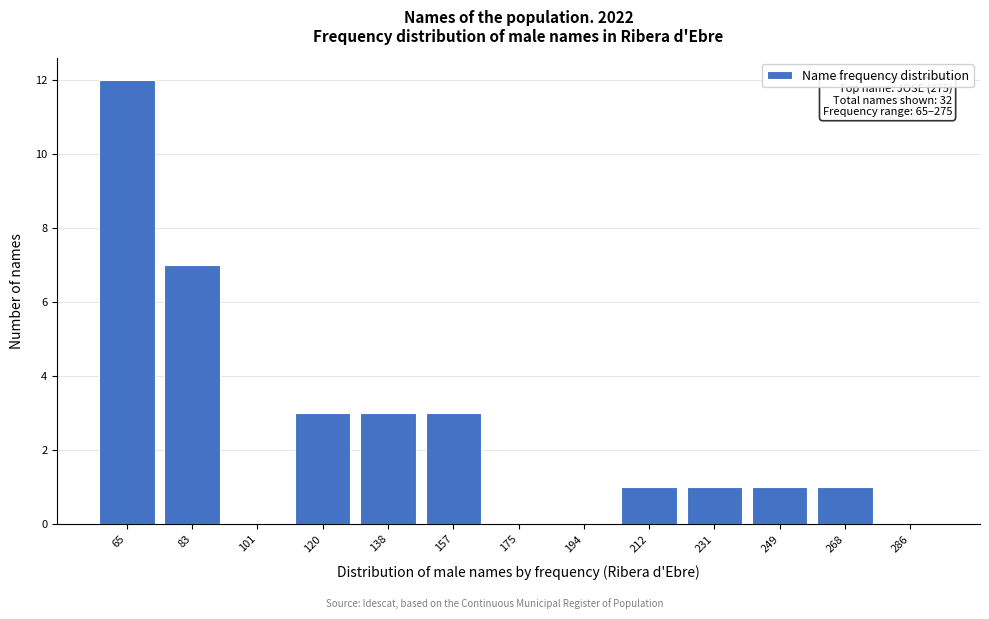

Reading left to right, extract all data points from this chart.

65=12	83=7	101=0	120=3	138=3	157=3	175=0	194=0	212=1	231=1	249=1	268=1	286=0